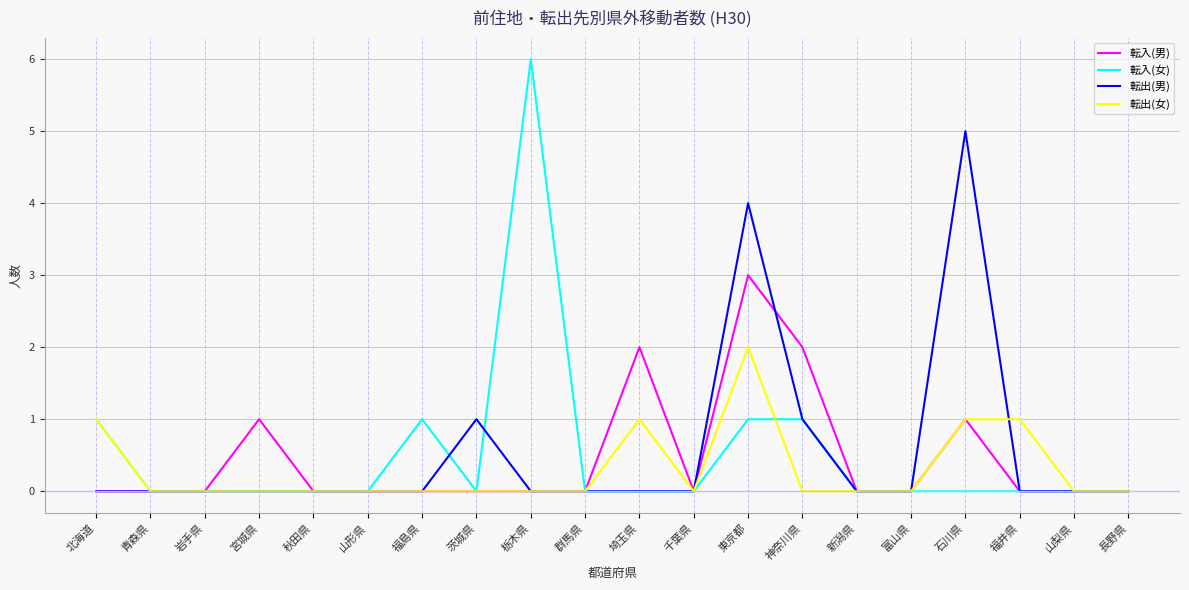

At which category is the sum across all series the highest?

東京都